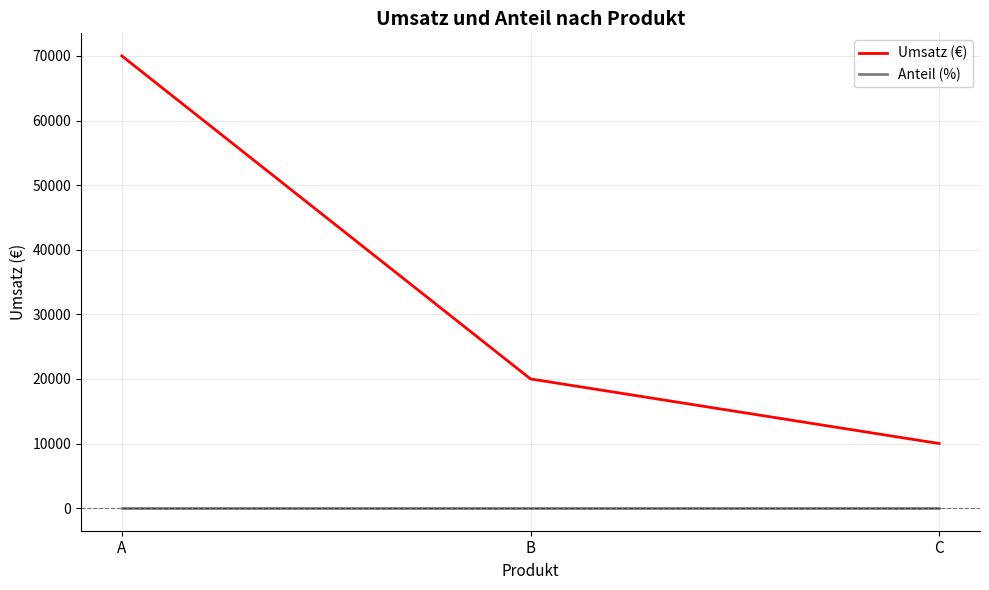

What is the sum of the Umsatz (€) values at A and B?

90000